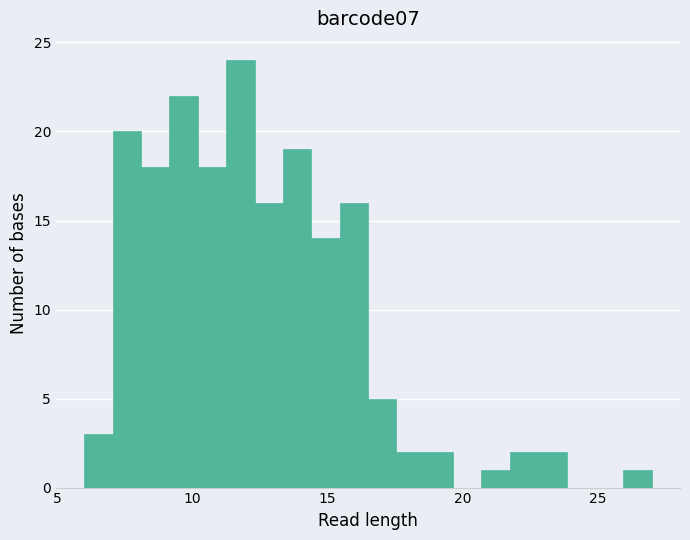

Around what value on the x-axis is the tallest bar? Give the approximate position of its centre, as read against the axis.

12.0